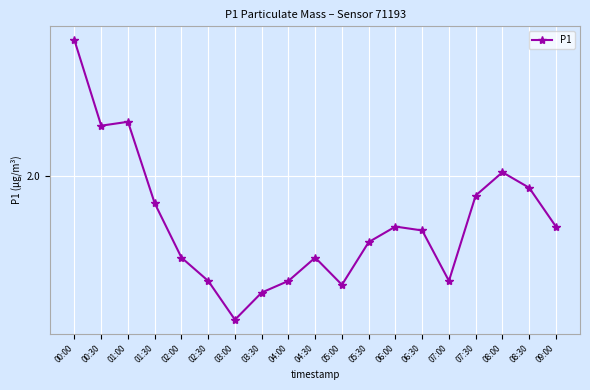

Read the value at 02:00.

1.8